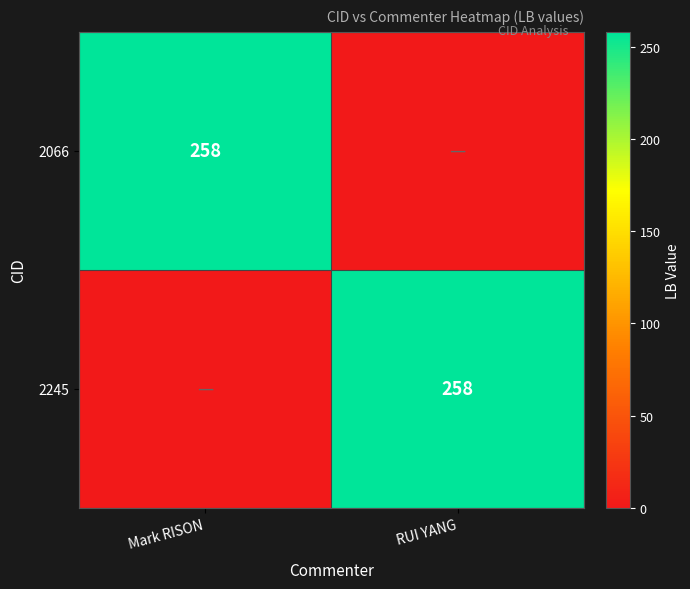

The value of 2245 at RUI YANG is 106. True or false?

False